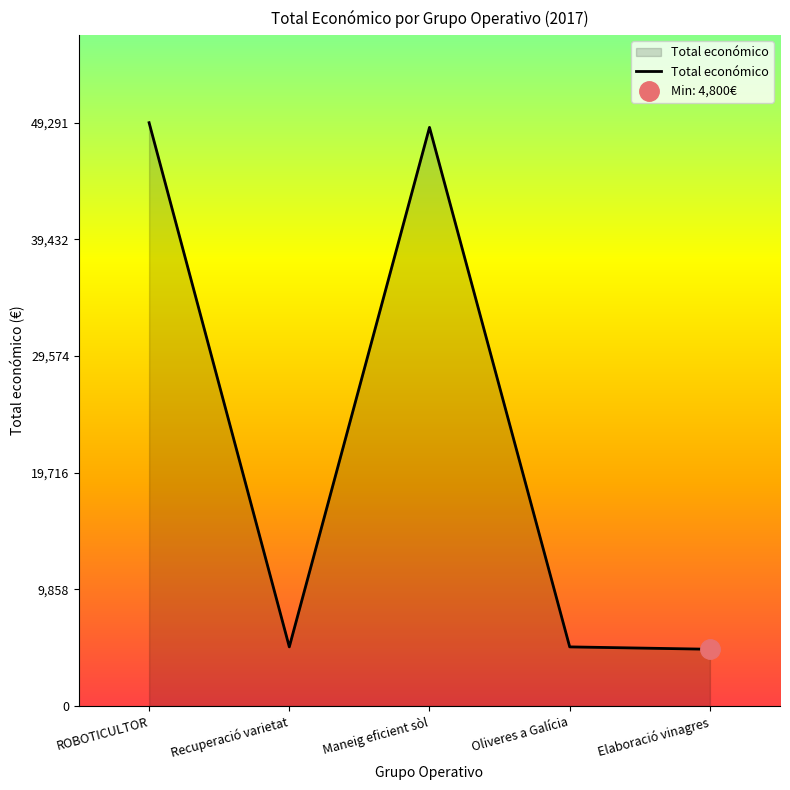

What is the label of the 3rd point from the right?

Maneig eficient sòl